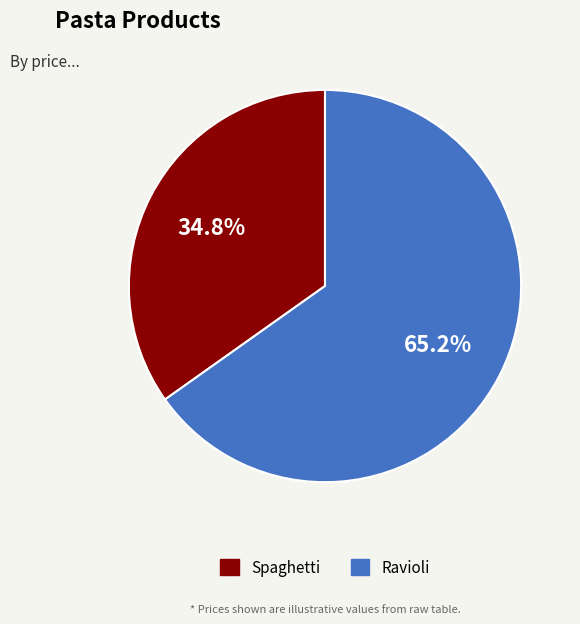

Rank the categories by value from highest to lowest.

Ravioli, Spaghetti